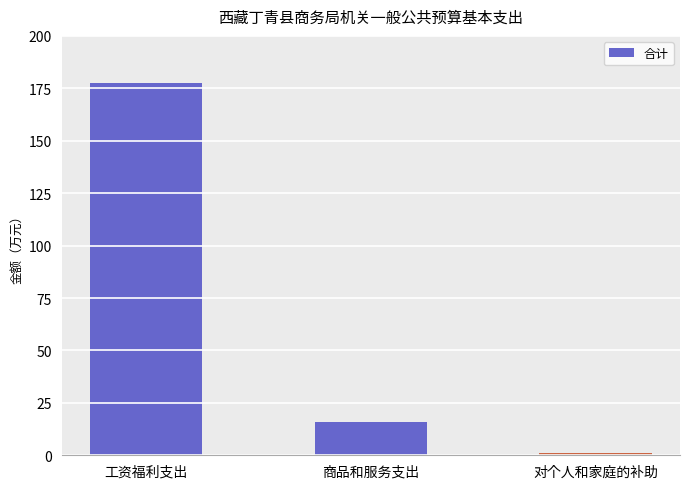

Between 商品和服务支出 and 工资福利支出, which is larger?

工资福利支出